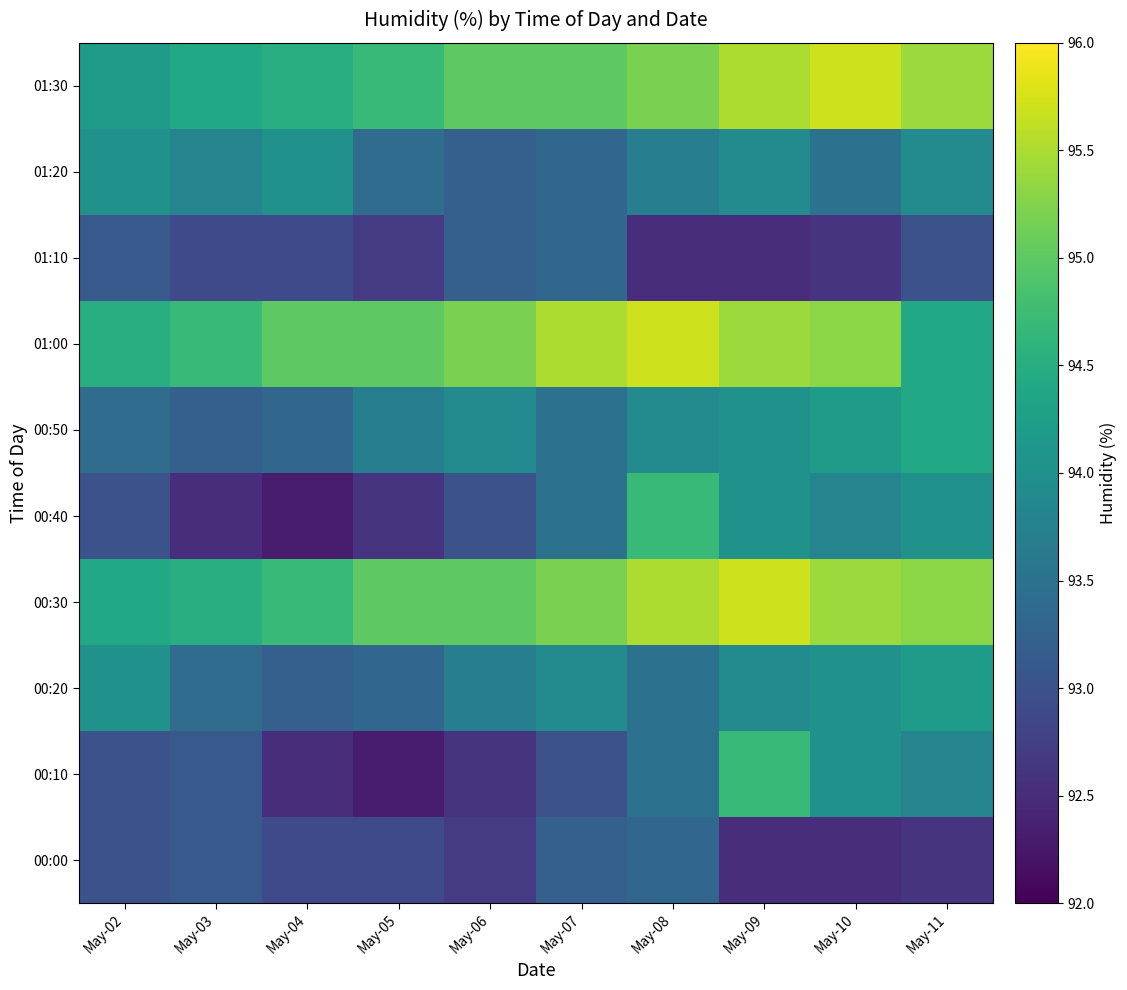

Which series changed the most between May-05 and May-10?

00:10